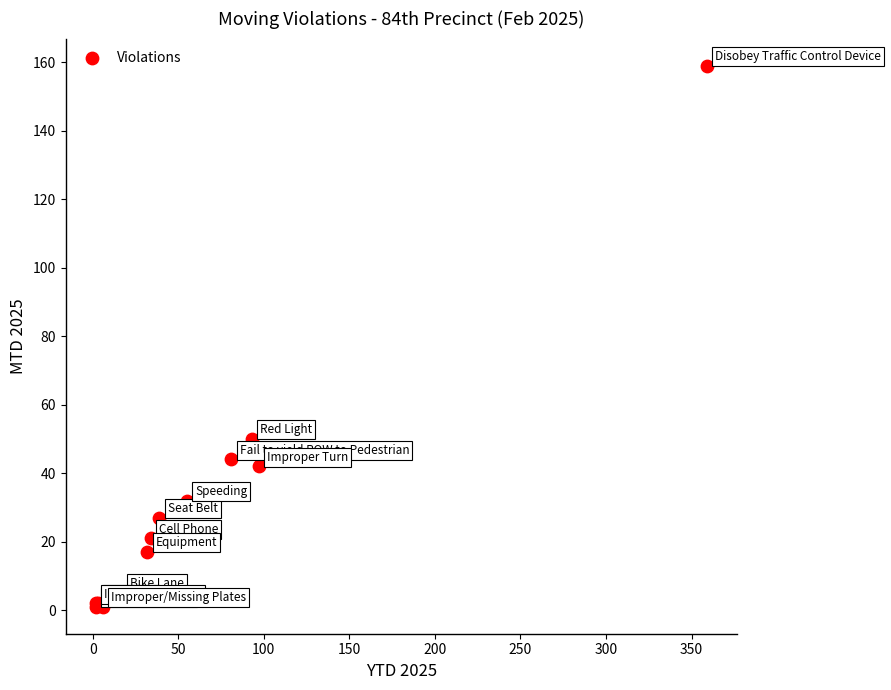

What Y value in the scatter plot is closest to 80?

50